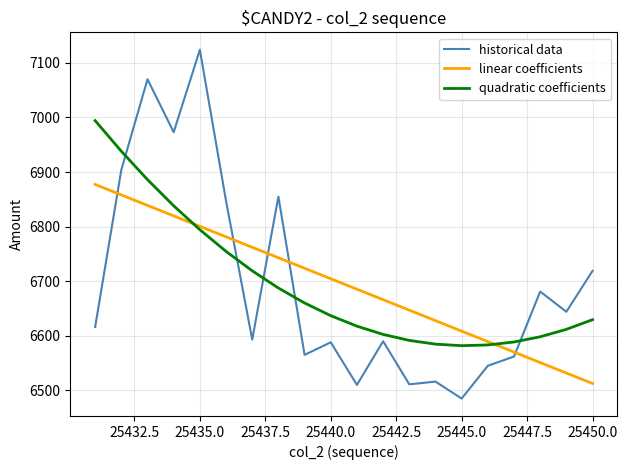

List the series in order of their peak value, lowest first.

linear coefficients, quadratic coefficients, historical data